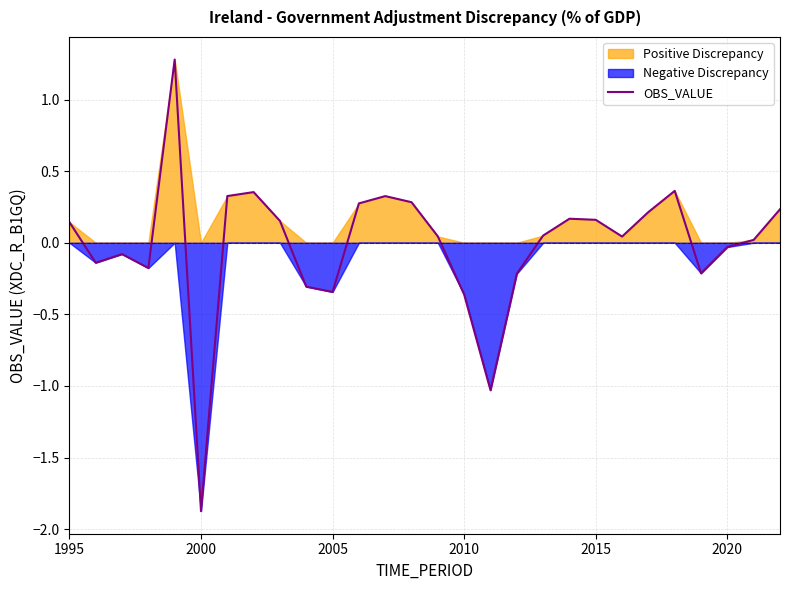

Which category has the lowest value in the OBS_VALUE series?

2000